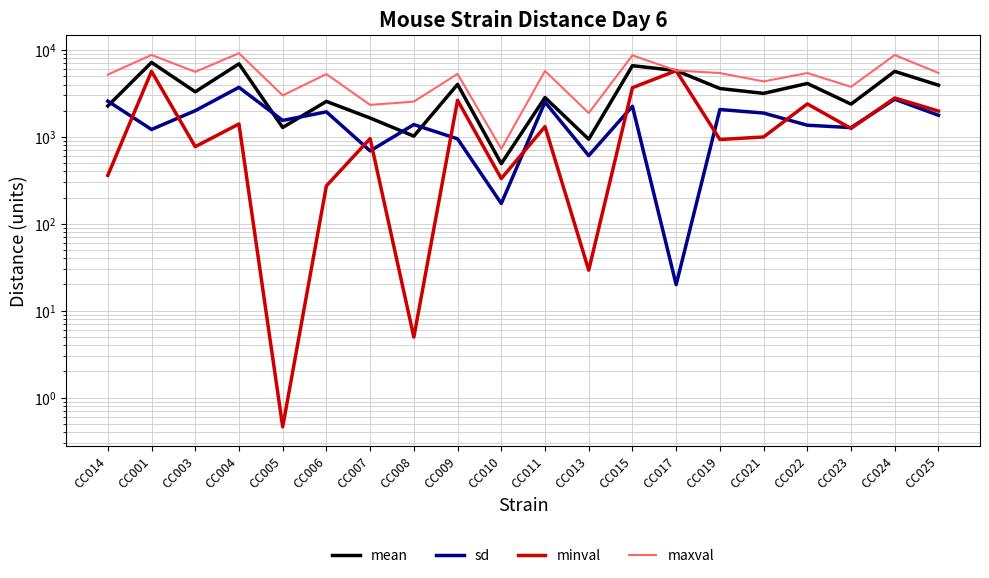

Between CC001 and CC013, which series saw the biggest shift?

maxval